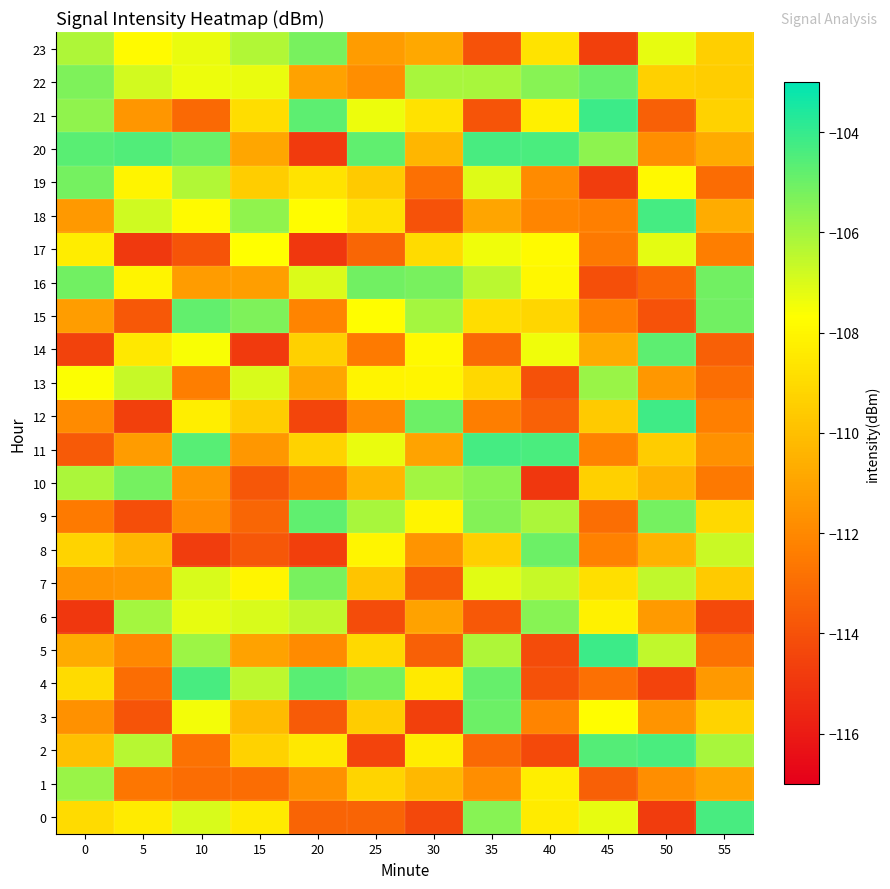

List the series in order of their peak value, highest first.

21, 5, 12, 18, 11, 0, 4, 20, 2, 14, 9, 15, 22, 3, 8, 16, 10, 19, 23, 7, 6, 13, 1, 17